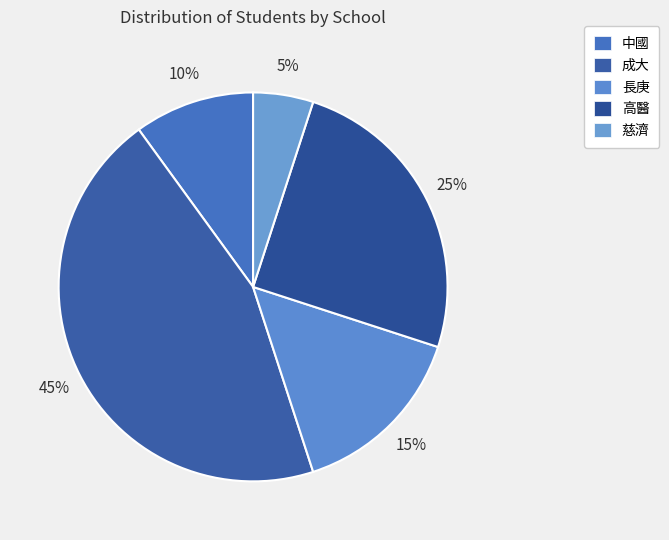

Rank the categories by value from highest to lowest.

成大, 高醫, 長庚, 中國, 慈濟